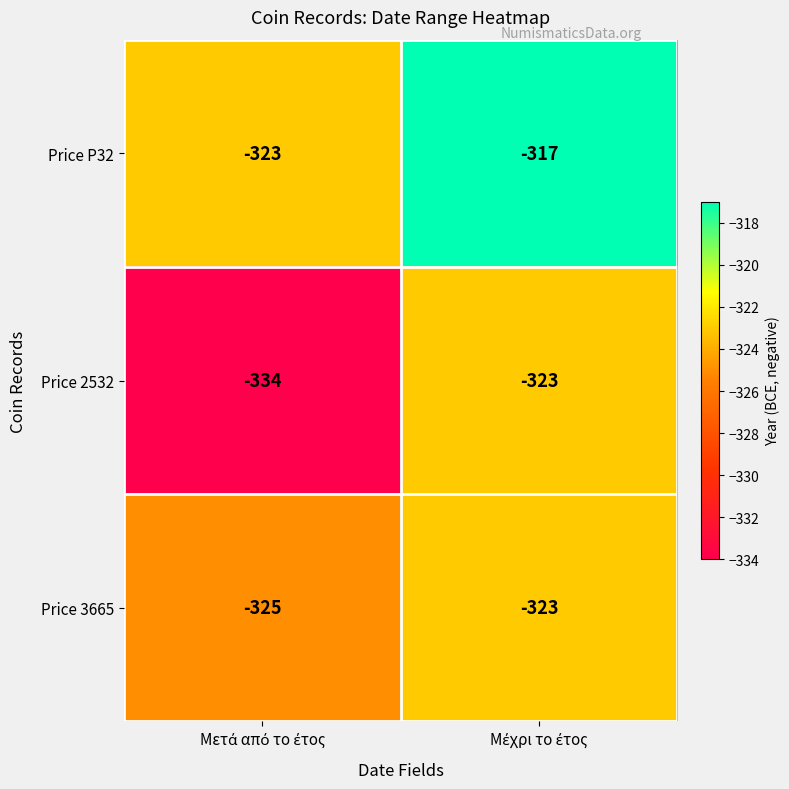

Reading left to right, extract all data points from this chart.

Price P32: -323	-317
Price 2532: -334	-323
Price 3665: -325	-323